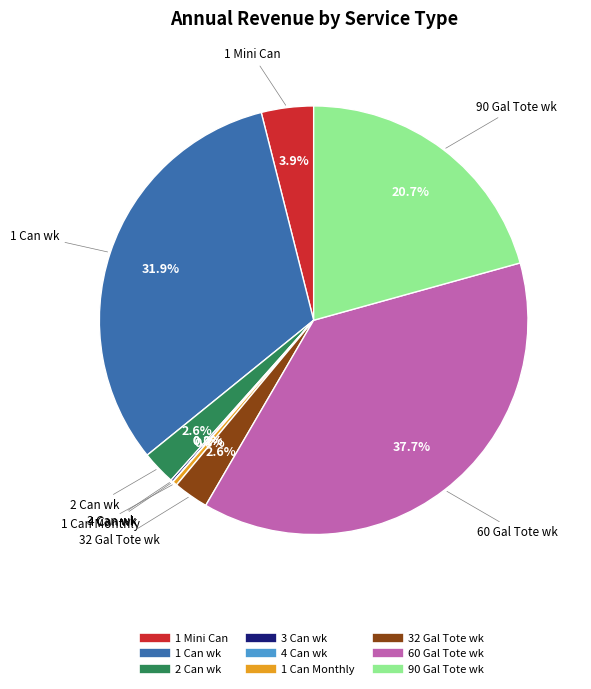

To the nearest percent, what is the average slice percentage?

11%